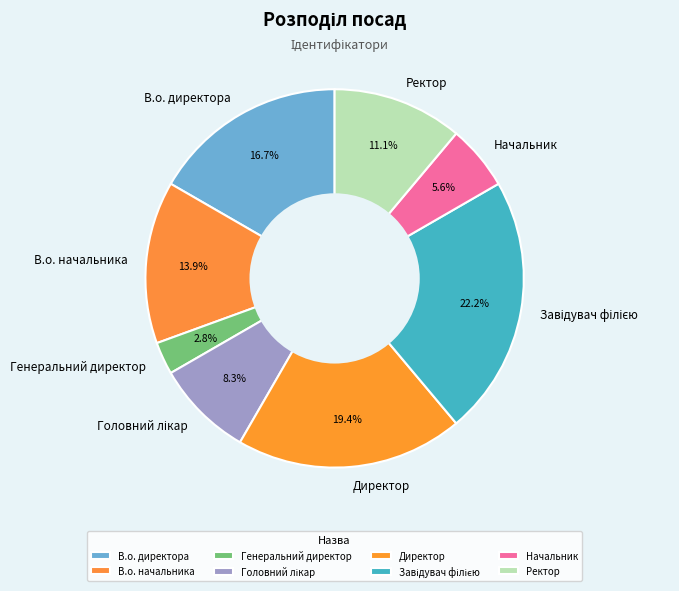

Do Начальник and В.о. директора together represent more than half of the pie?

No